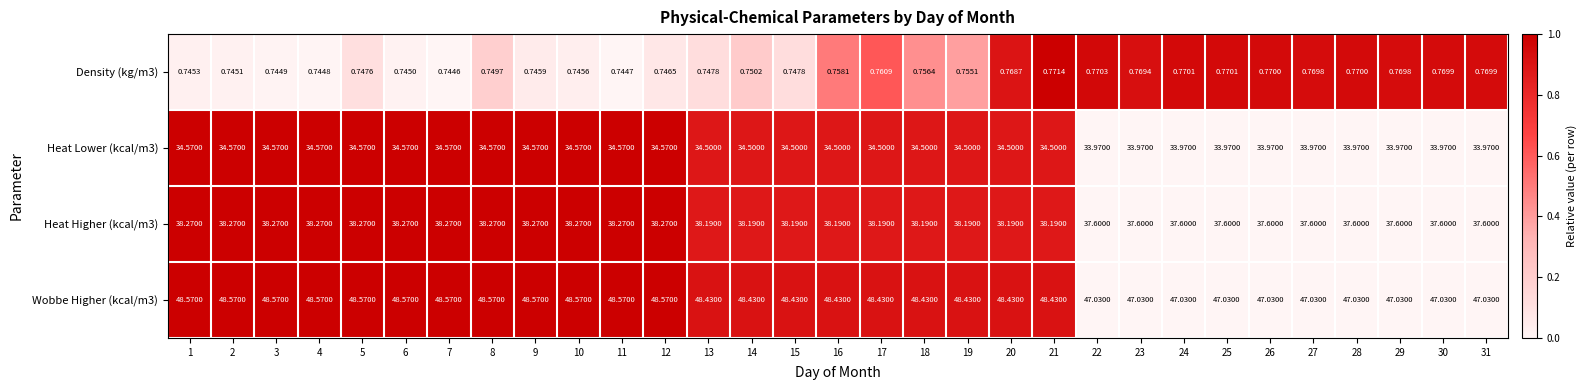

Is the value of Density (kg/m3) at 8 greater than the value of Heat Higher (kcal/m3) at 6?

No